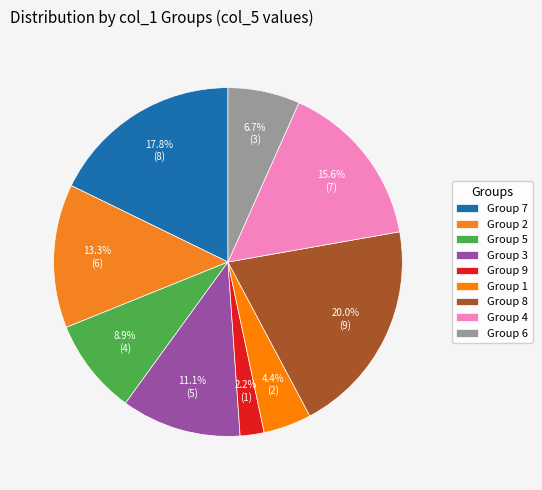

To the nearest percent, what is the average slice percentage?

11%